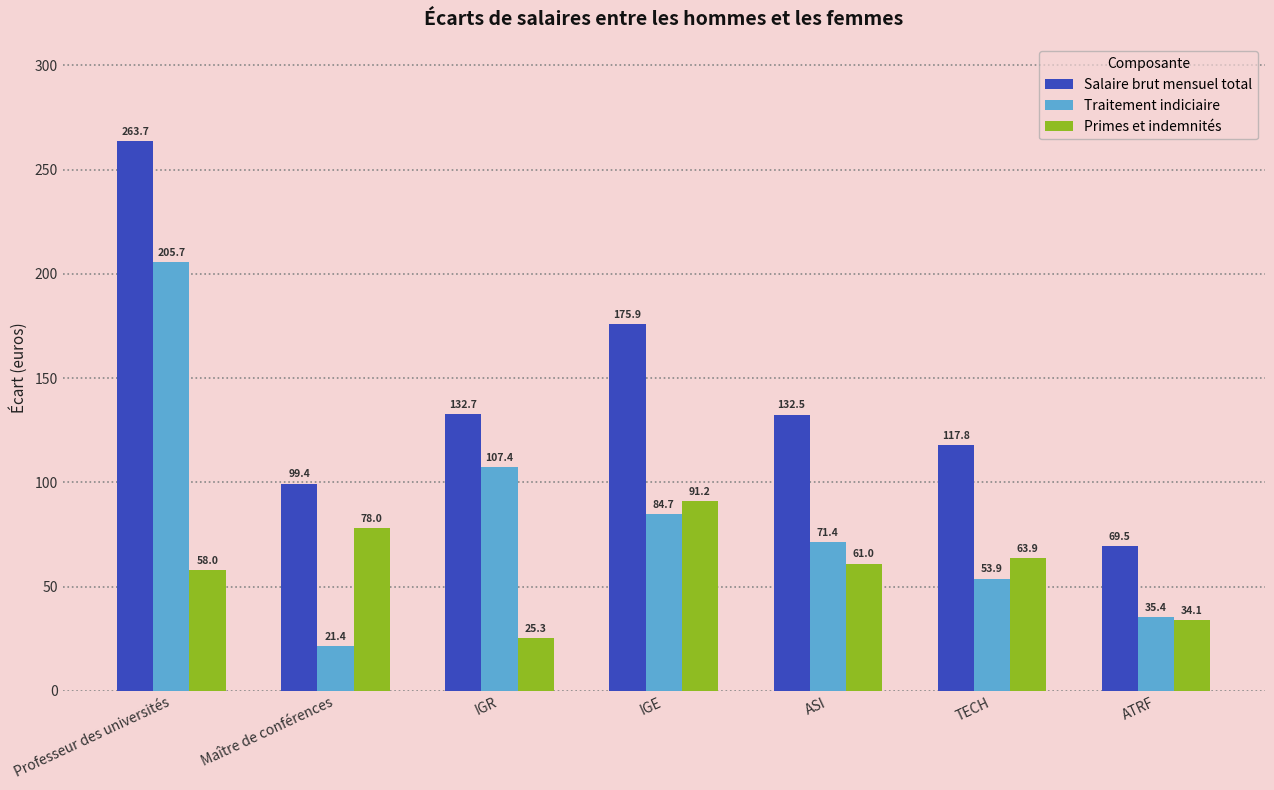

The Salaire brut mensuel total series shows 69.5 at ATRF. True or false?

True